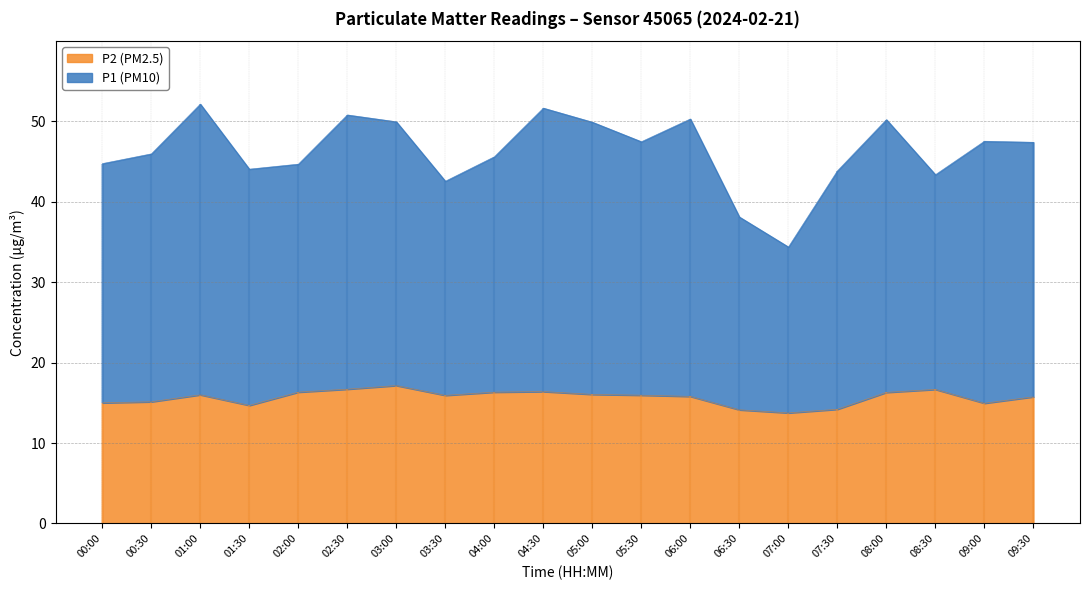

At which category is the sum across all series the highest?

01:00